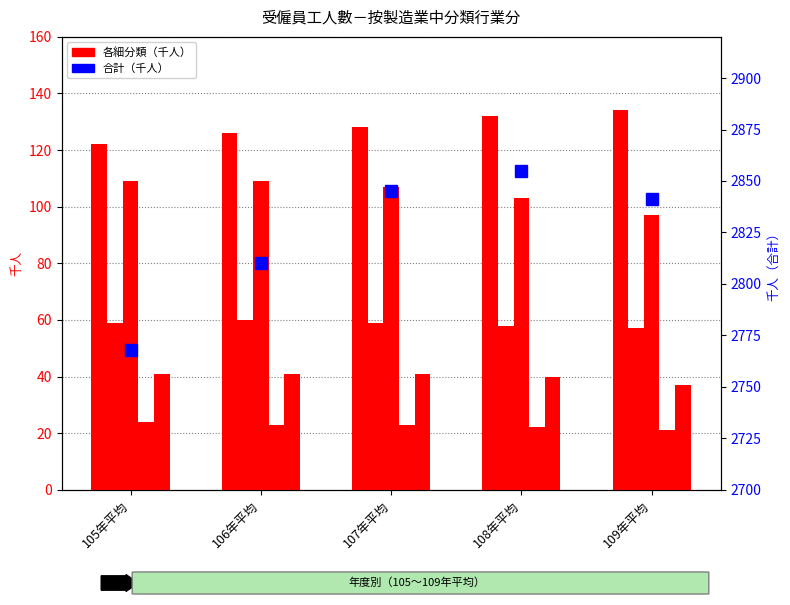

What is the difference between the maximum and minimum values in the 成衣及服飾品製造業 series?

4